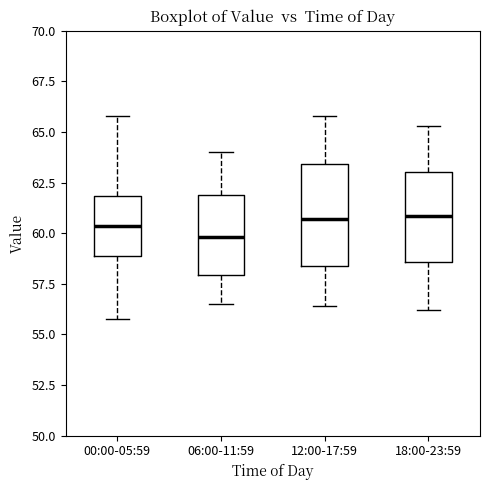

Reading left to right, read every box against the y-axis: the position of its median line, the range the box covers, and the ends of its whiskers. The values are not printed on the chart, so give them approximately, as read against the axis.

00:00-05:59: median 60.5, box 59.0 to 62.0, whiskers 56.0 to 66.0
06:00-11:59: median 60.0, box 58.0 to 62.0, whiskers 56.5 to 64.0
12:00-17:59: median 60.5, box 58.5 to 63.5, whiskers 56.5 to 66.0
18:00-23:59: median 61.0, box 58.5 to 63.0, whiskers 56.0 to 65.5